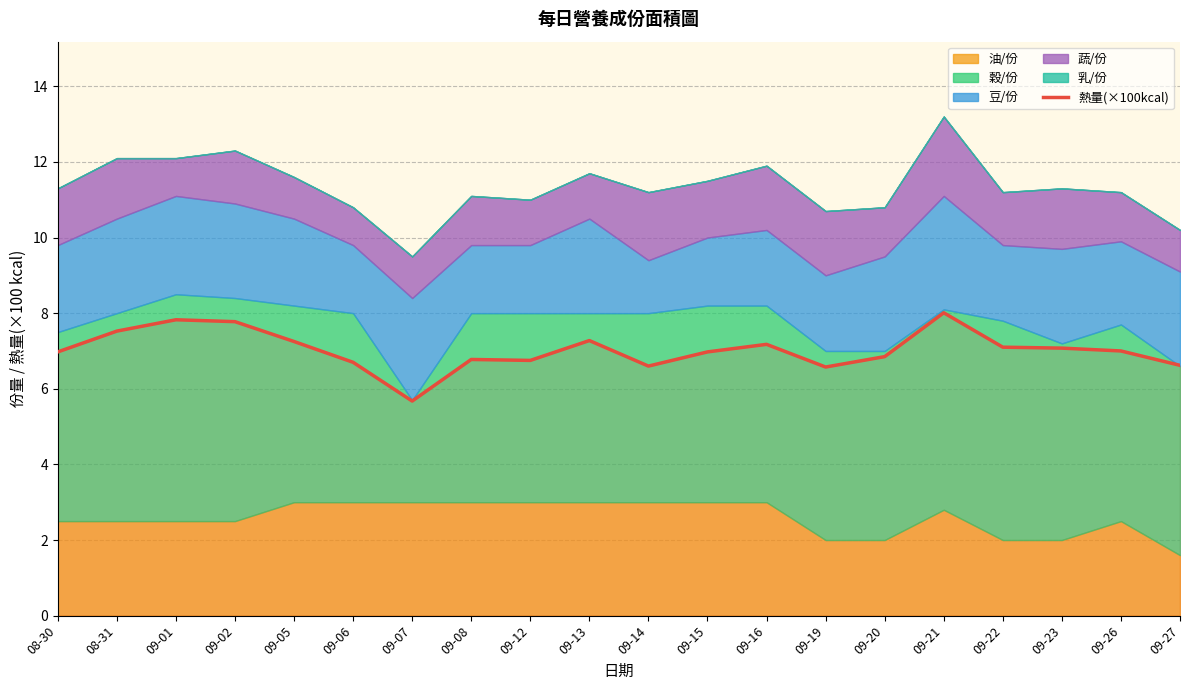

List the labels in order of value, largest first.

09-21, 09-01, 09-02, 08-31, 09-13, 09-05, 09-16, 09-22, 09-23, 09-26, 08-30, 09-15, 09-20, 09-08, 09-12, 09-06, 09-27, 09-14, 09-19, 09-07